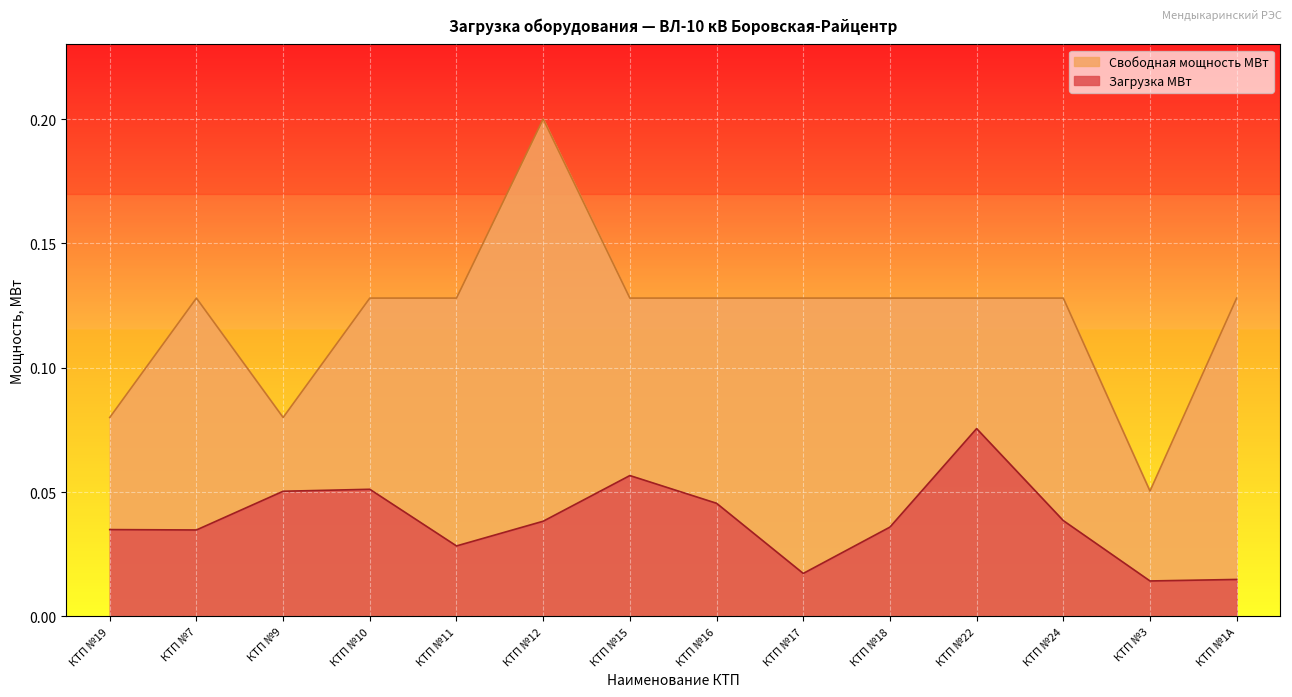

How many lines are shown in the chart?

2